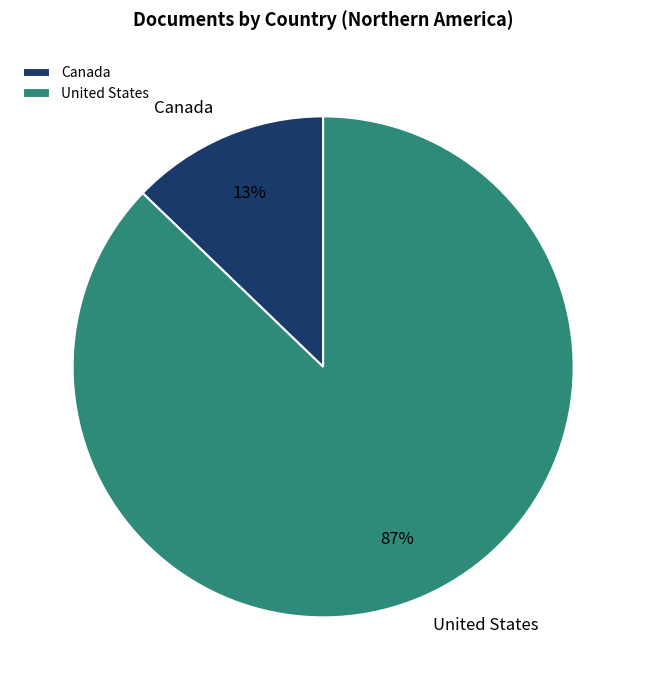

What is the largest slice in the pie chart?

United States